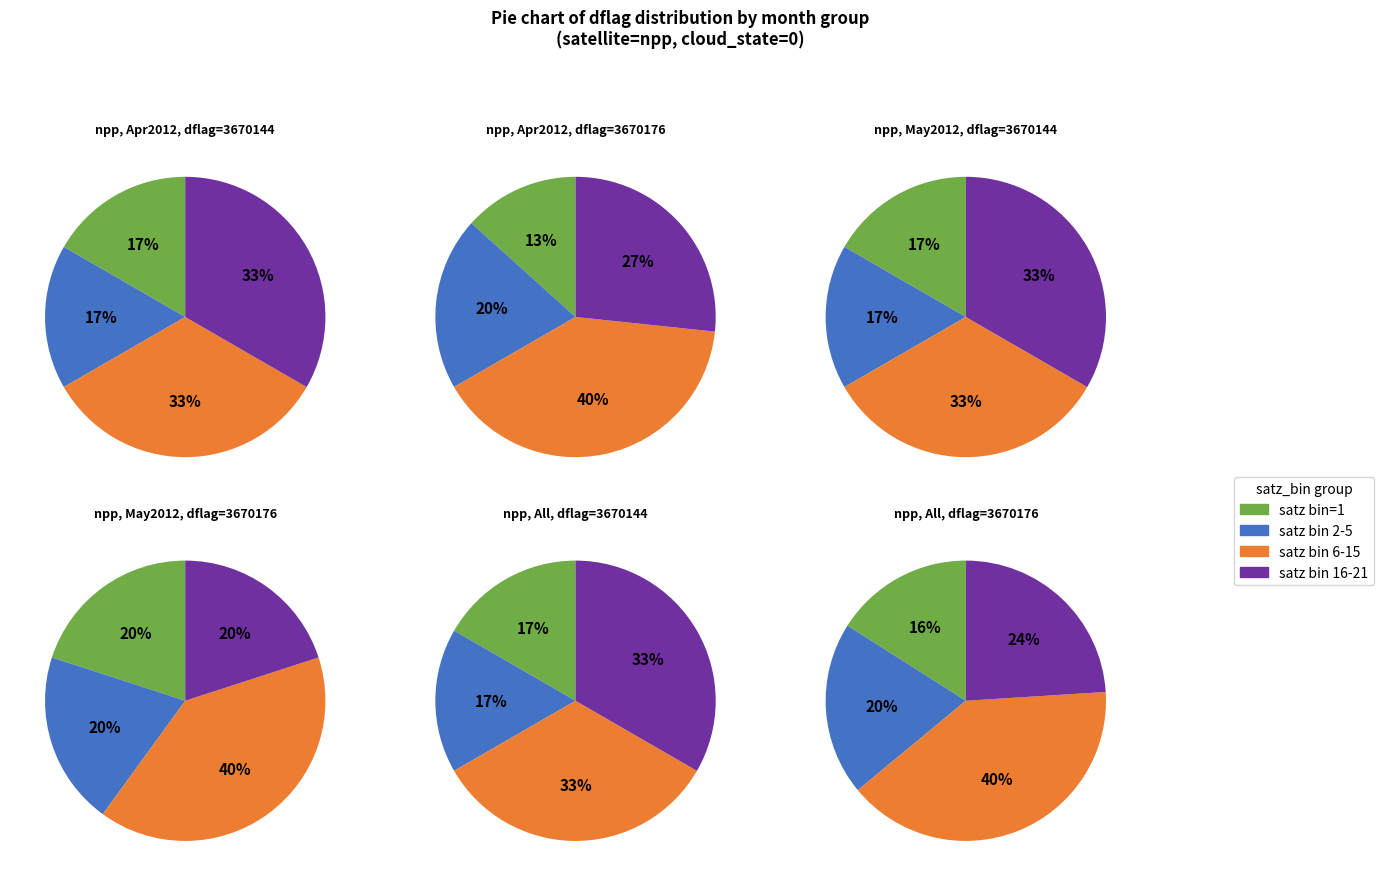

Is it true that 3670144 is 57% of the pie?

True